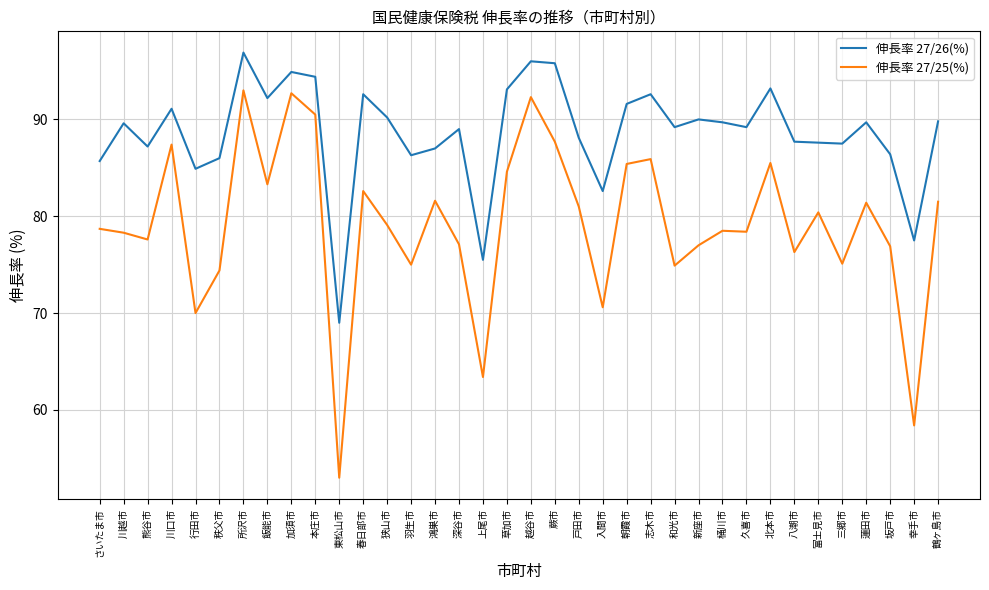

What position from the right is さいたま市?

36